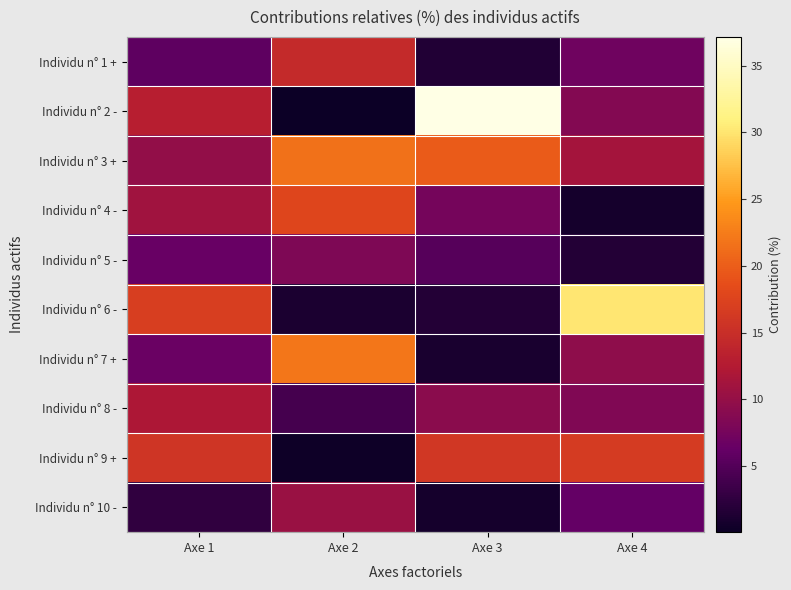

What is the maximum value shown in the chart?

37.2